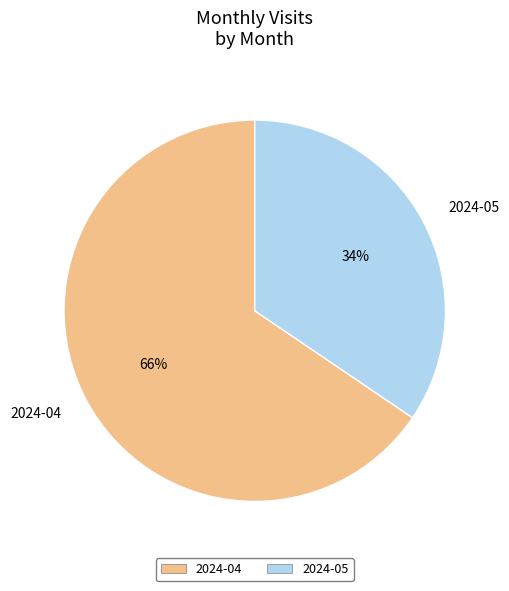

How many segments does this pie chart have?

2